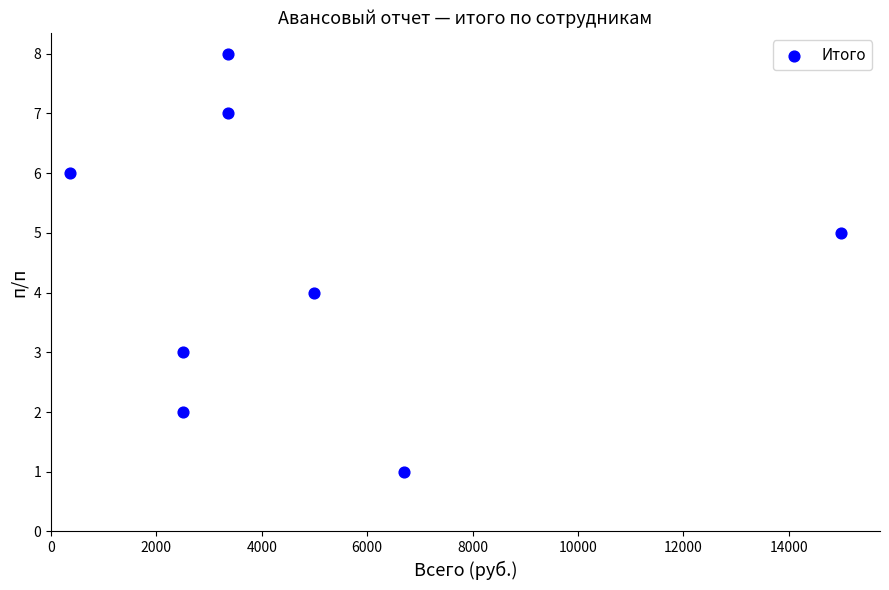

What is the range of X values (max minus min)?

14643